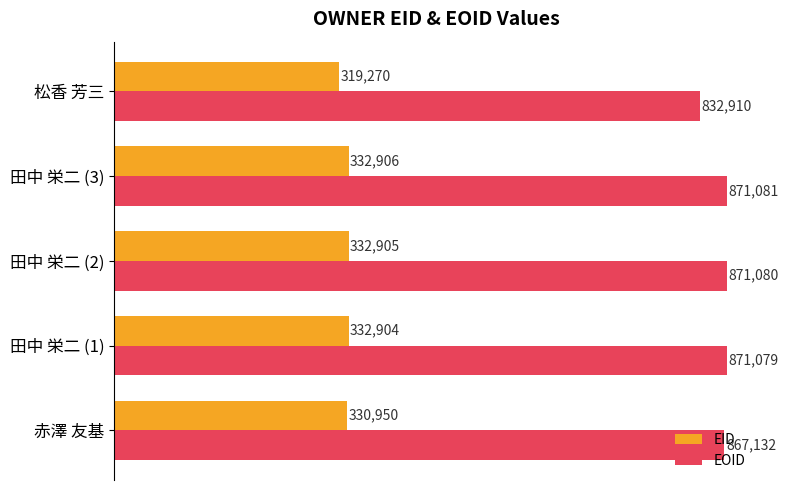

List the labels in order of EID value, largest first.

田中 栄二 (3), 田中 栄二 (2), 田中 栄二 (1), 赤澤 友基, 松香 芳三